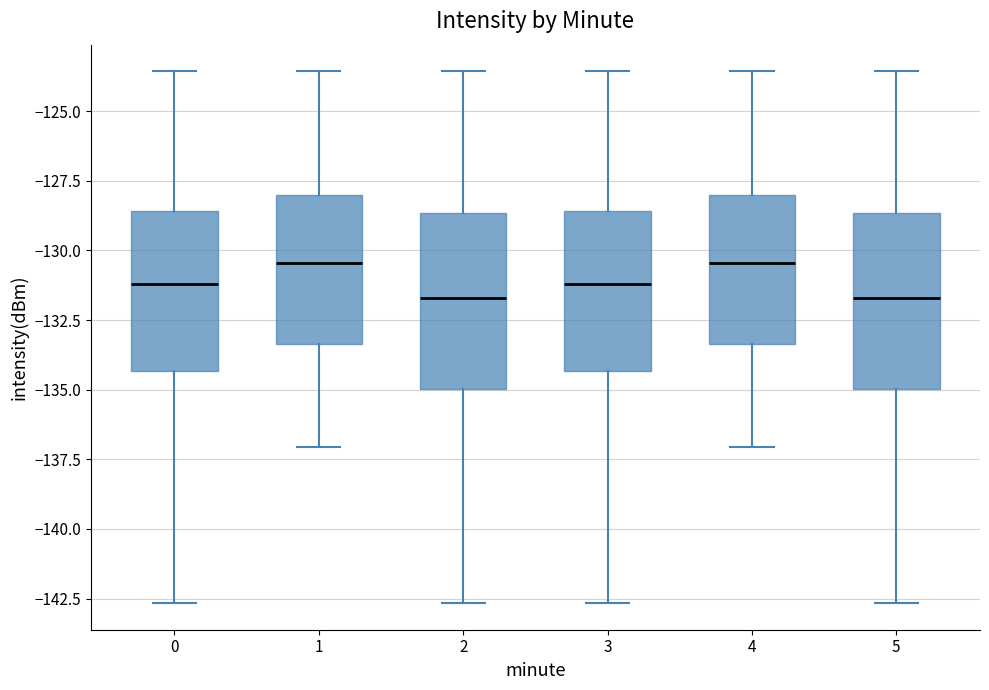

Where does the upper whisker of the box at x = 2 end on the y-axis? The values are not printed on the chart, so give them approximately, as read against the axis.

-123.5